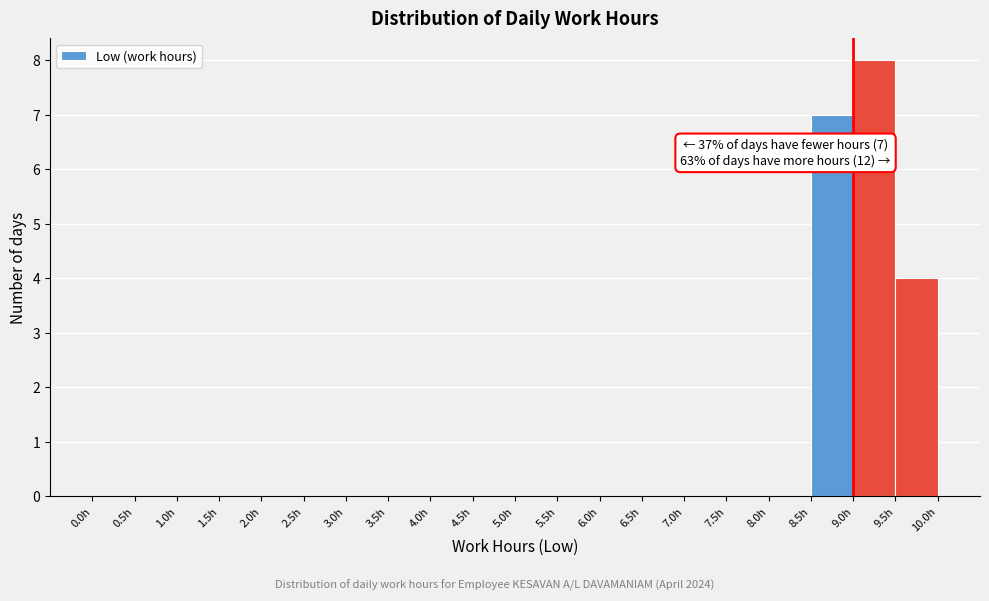

Which range on the x-axis has the tallest bar?

9.0 to 9.5